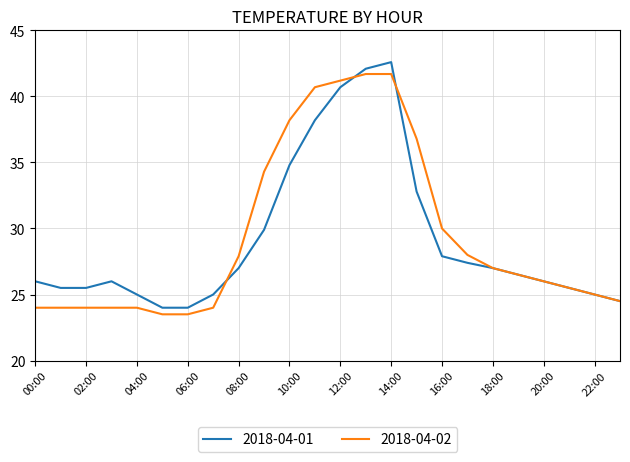

What is the maximum value for 2018-04-01?

42.6